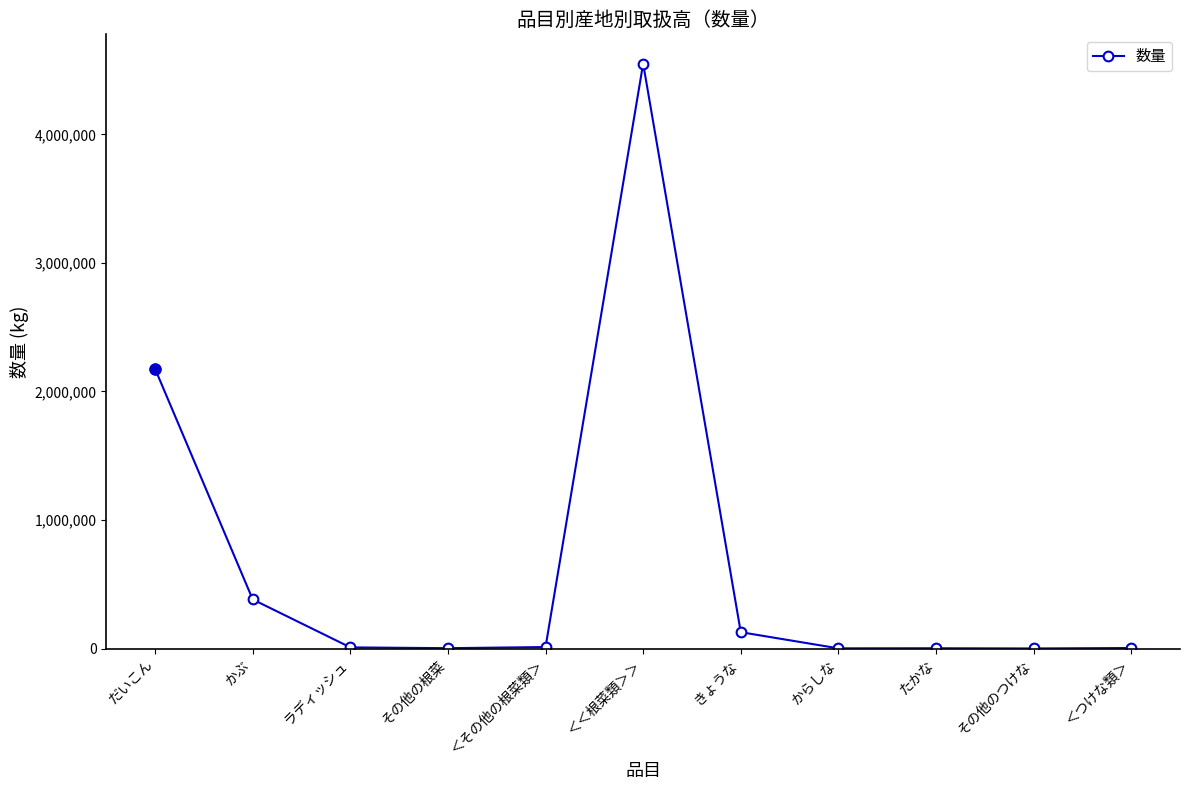

At which label is the value closest to 2275462?

だいこん